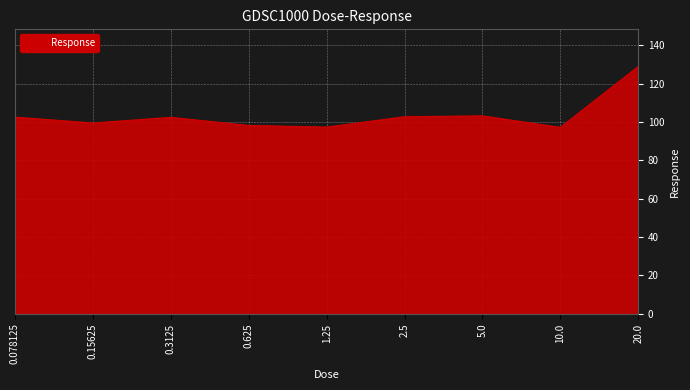

The value at 5.0 is 52.9. True or false?

False